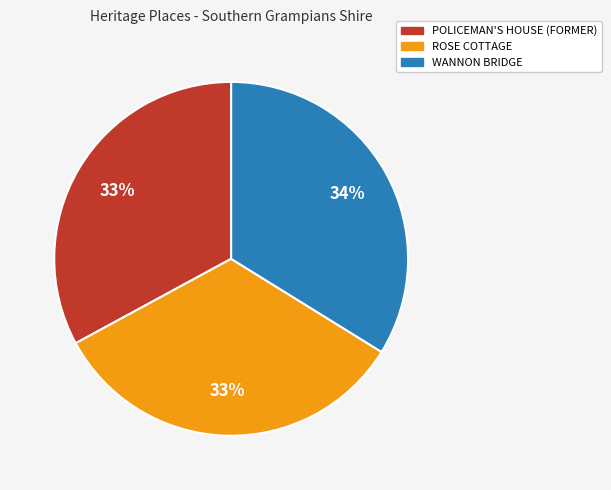

True or false: POLICEMAN'S HOUSE (FORMER) accounts for 33% of the total.

True